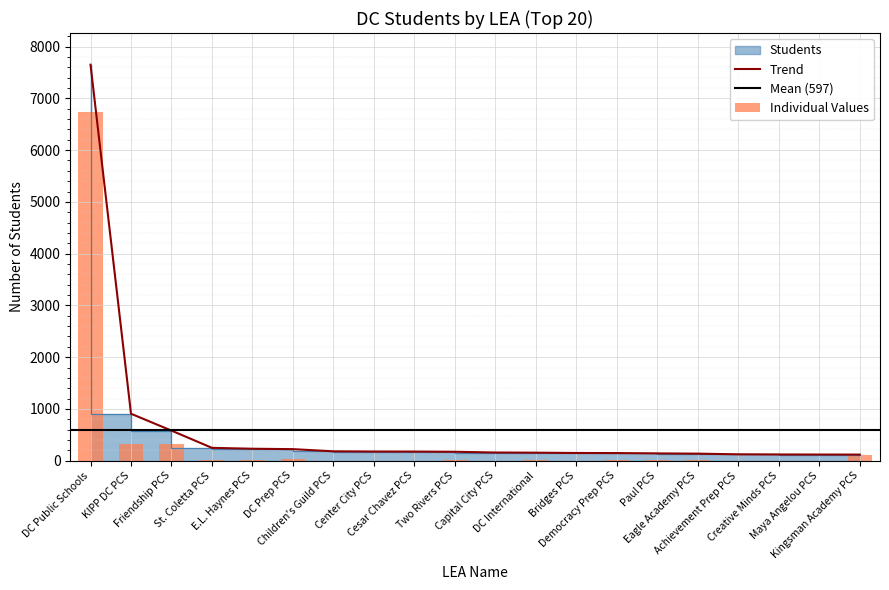

What is the change in value from Two Rivers PCS to Democracy Prep PCS?

-25